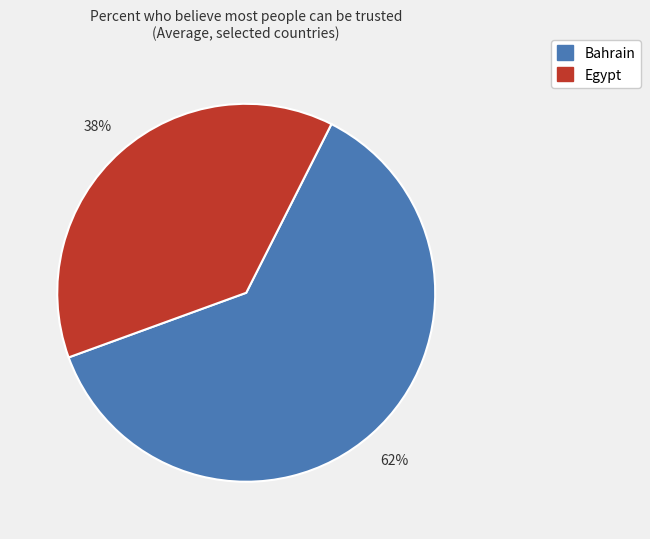

What is the largest slice in the pie chart?

Bahrain